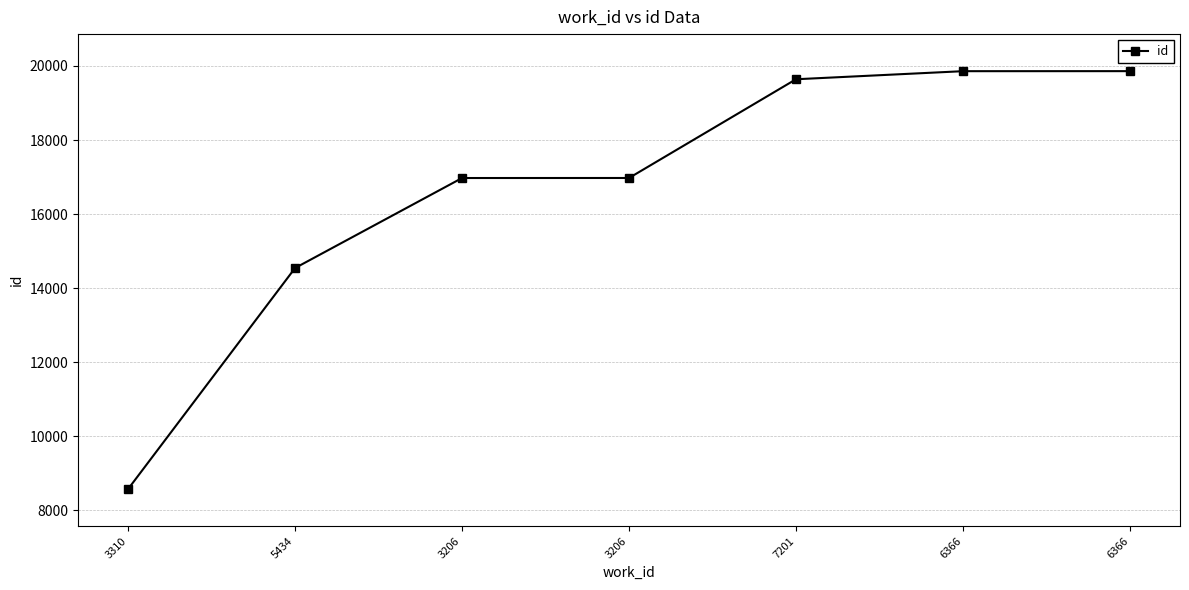

What is the smallest value displayed?

8576